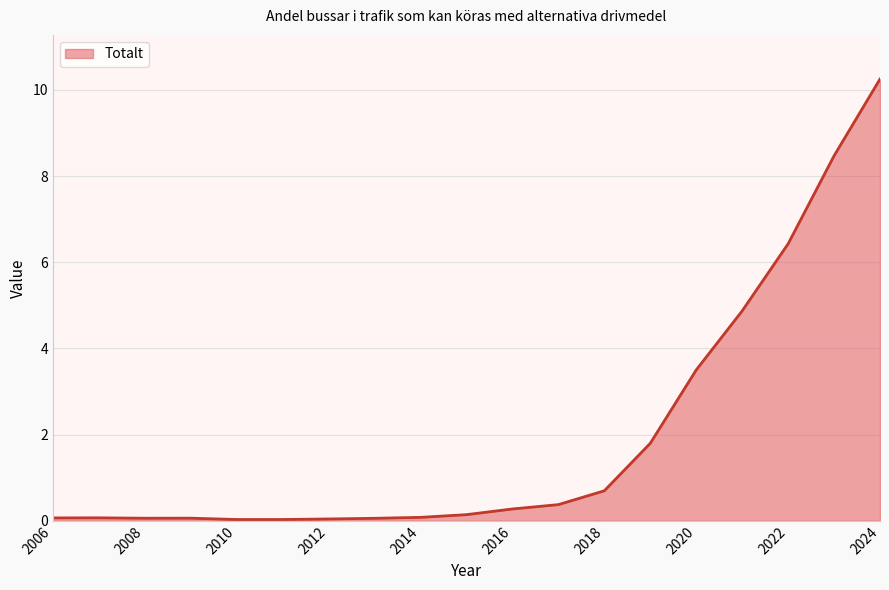

At which category does the chart reach its minimum across all series?

2010